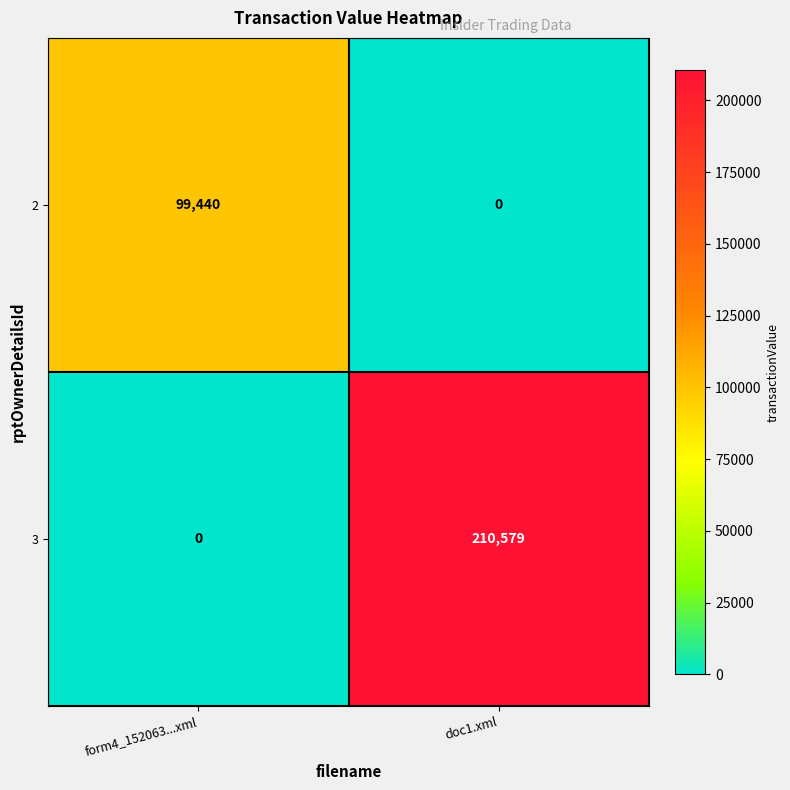

Which series has the widest spread of values?

3